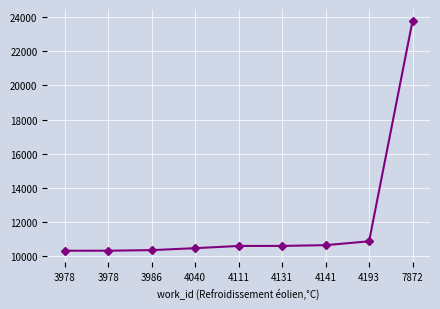

How many categories are shown in the chart?

9